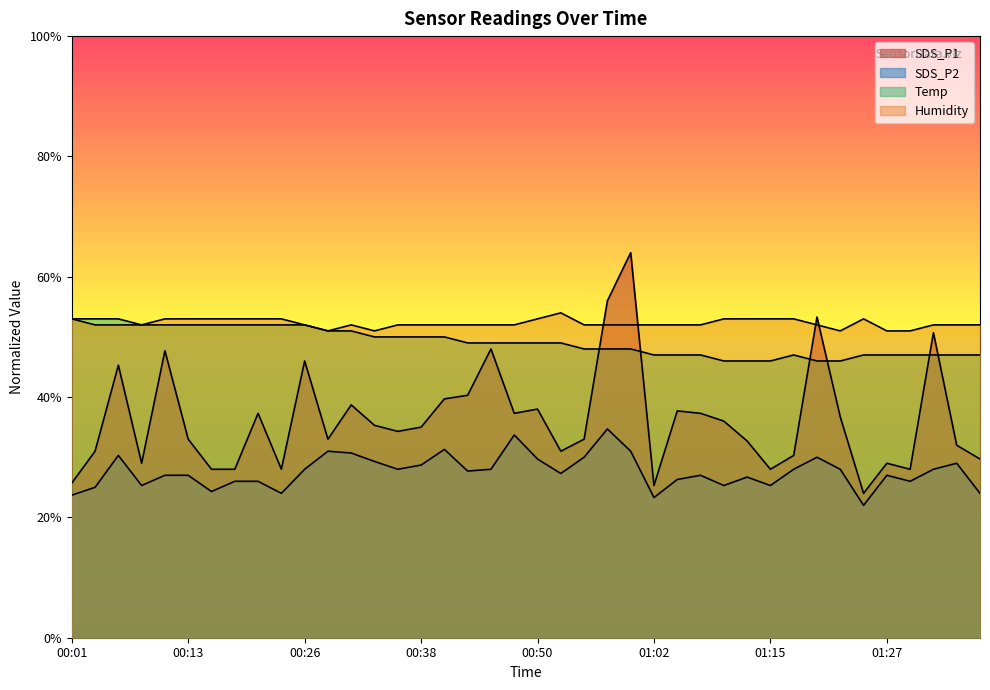

What position from the left is 00:43?

18